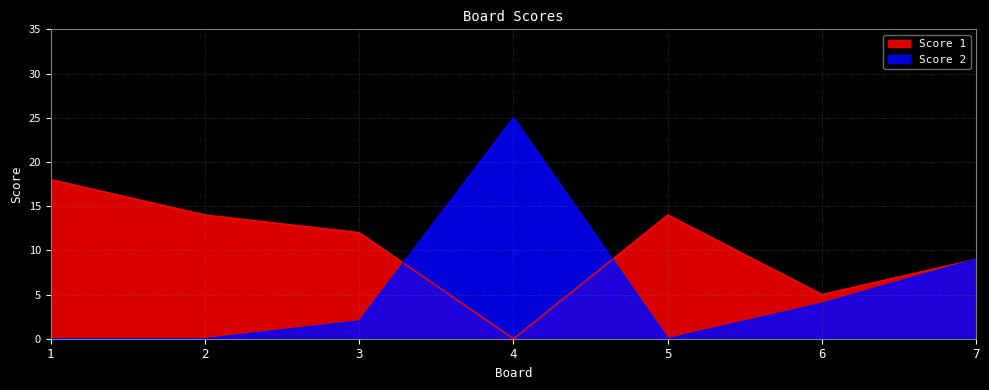

Does the chart have visible grid lines?

Yes